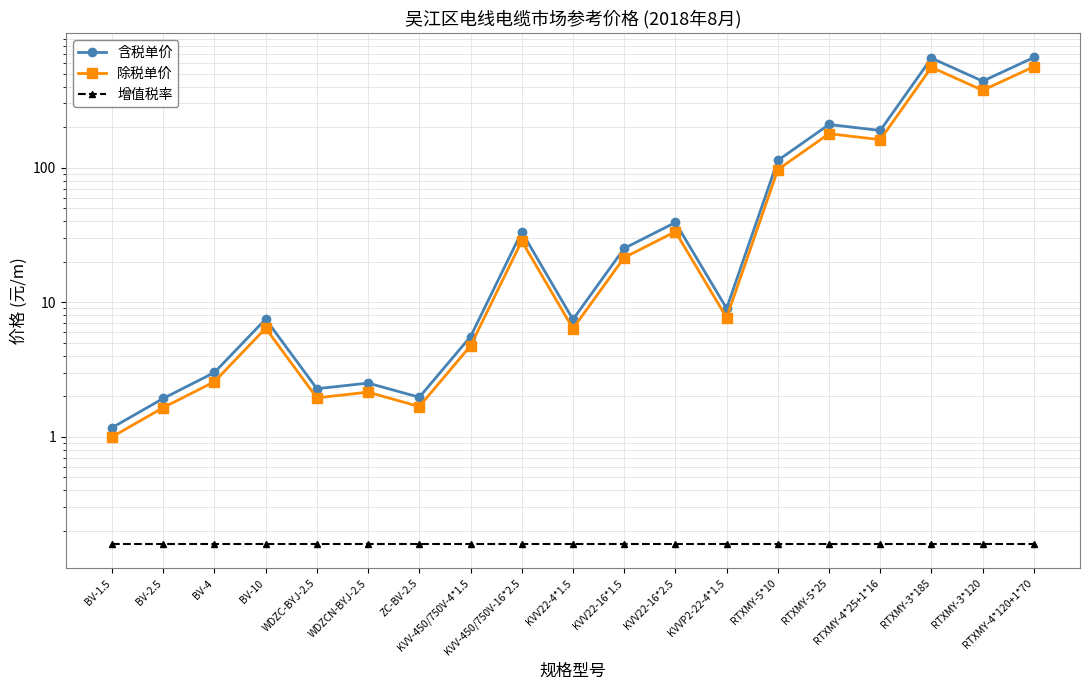

Is it true that 除税单价 equals 1.7 at BV-1.5?

False